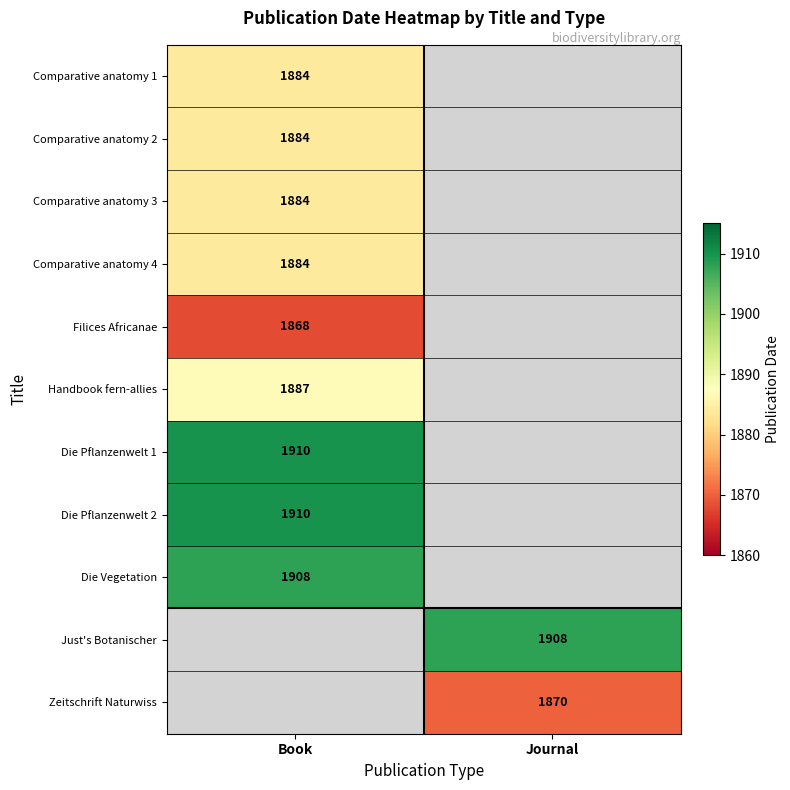

The Comparative anatomy 1 series shows 1076.3 at Book. True or false?

False